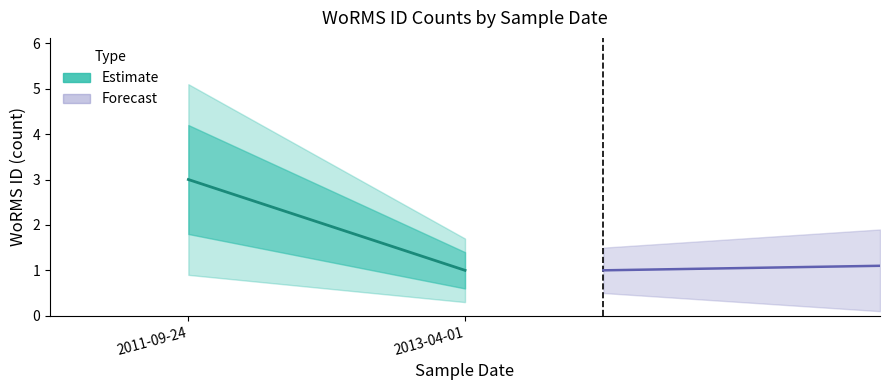

What is the label of the 1st point from the left?

2011-09-24